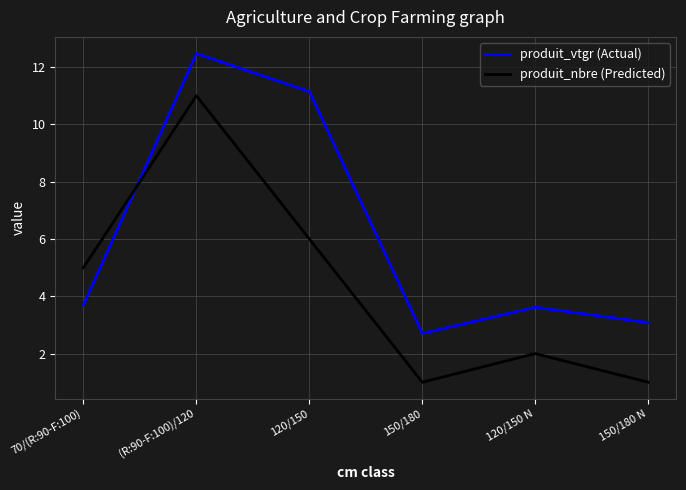

At which label is produit_nbre (Predicted) closest to 6?

120/150